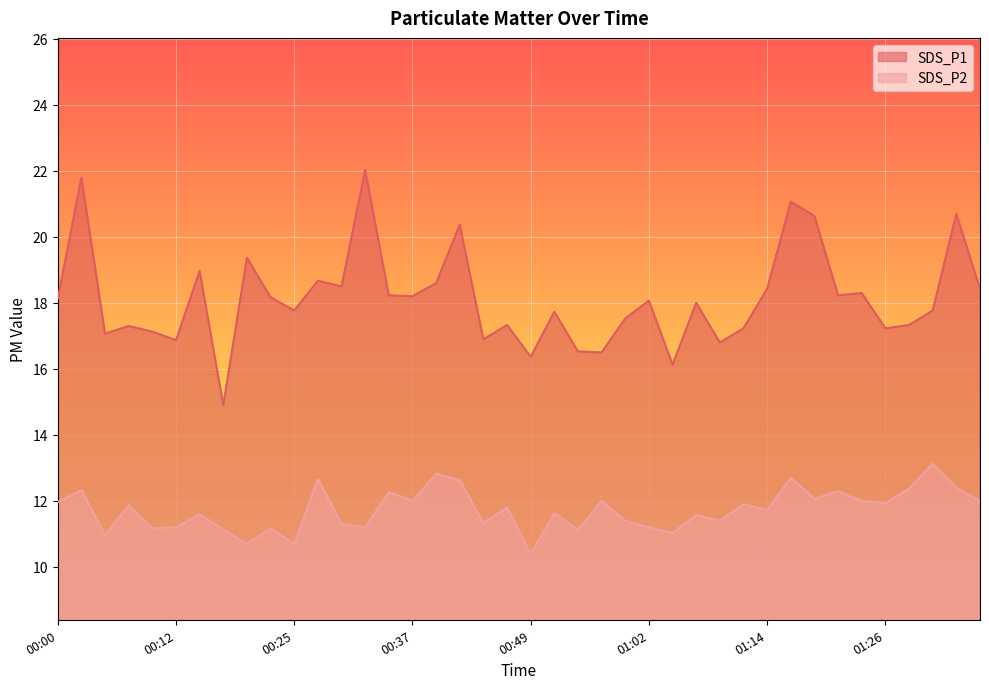

True or false: SDS_P1 and SDS_P2 intersect in this chart.

False